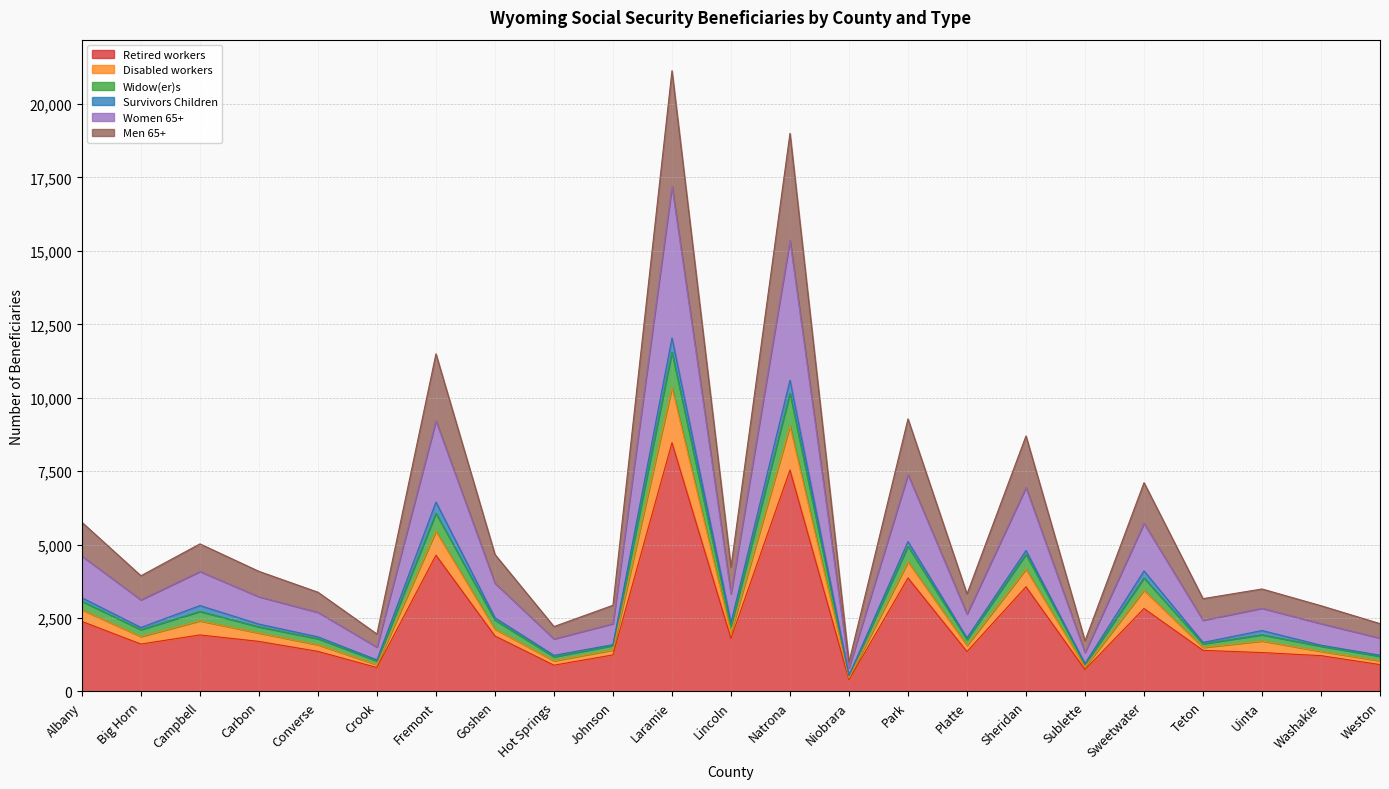

Which label corresponds to the smallest value in the chart?

Niobrara